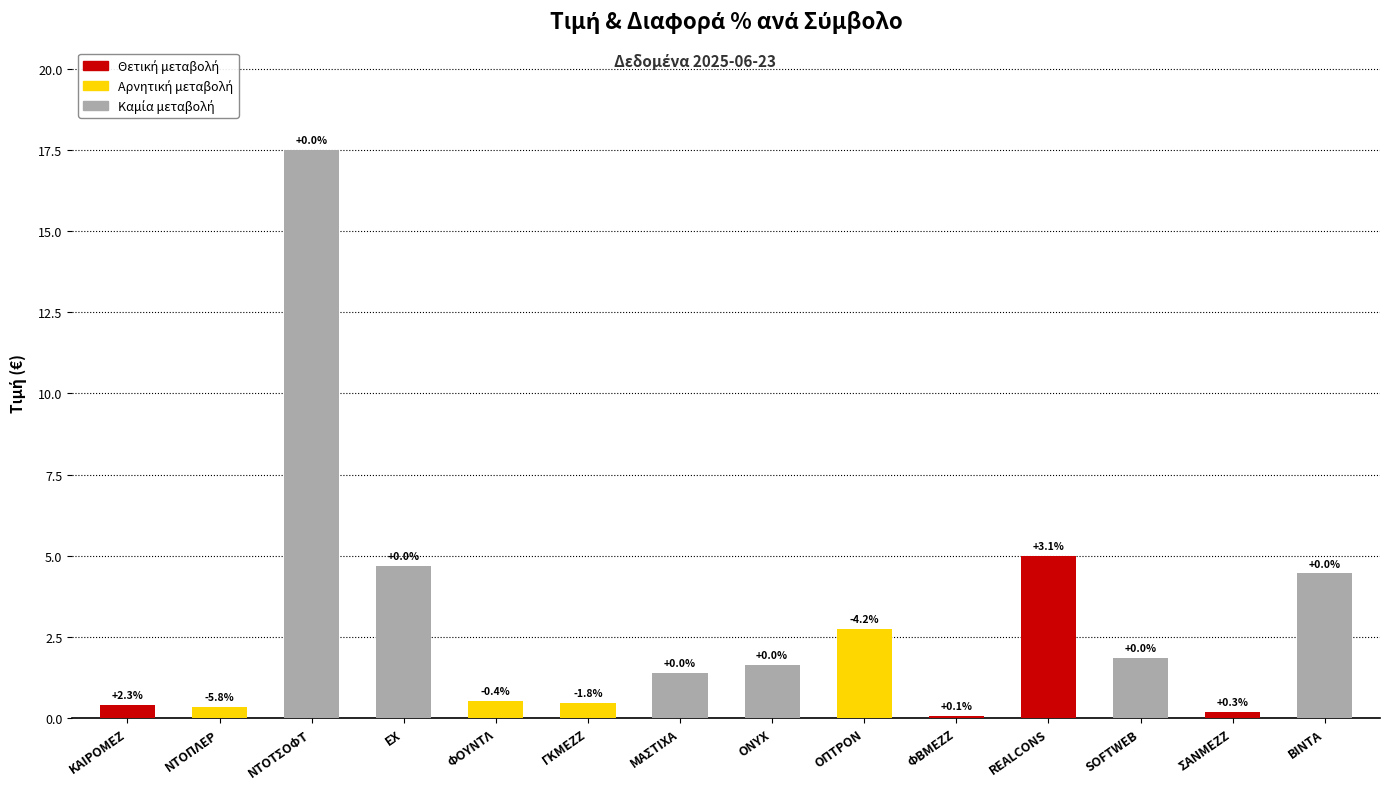

Are the bars horizontal?

No